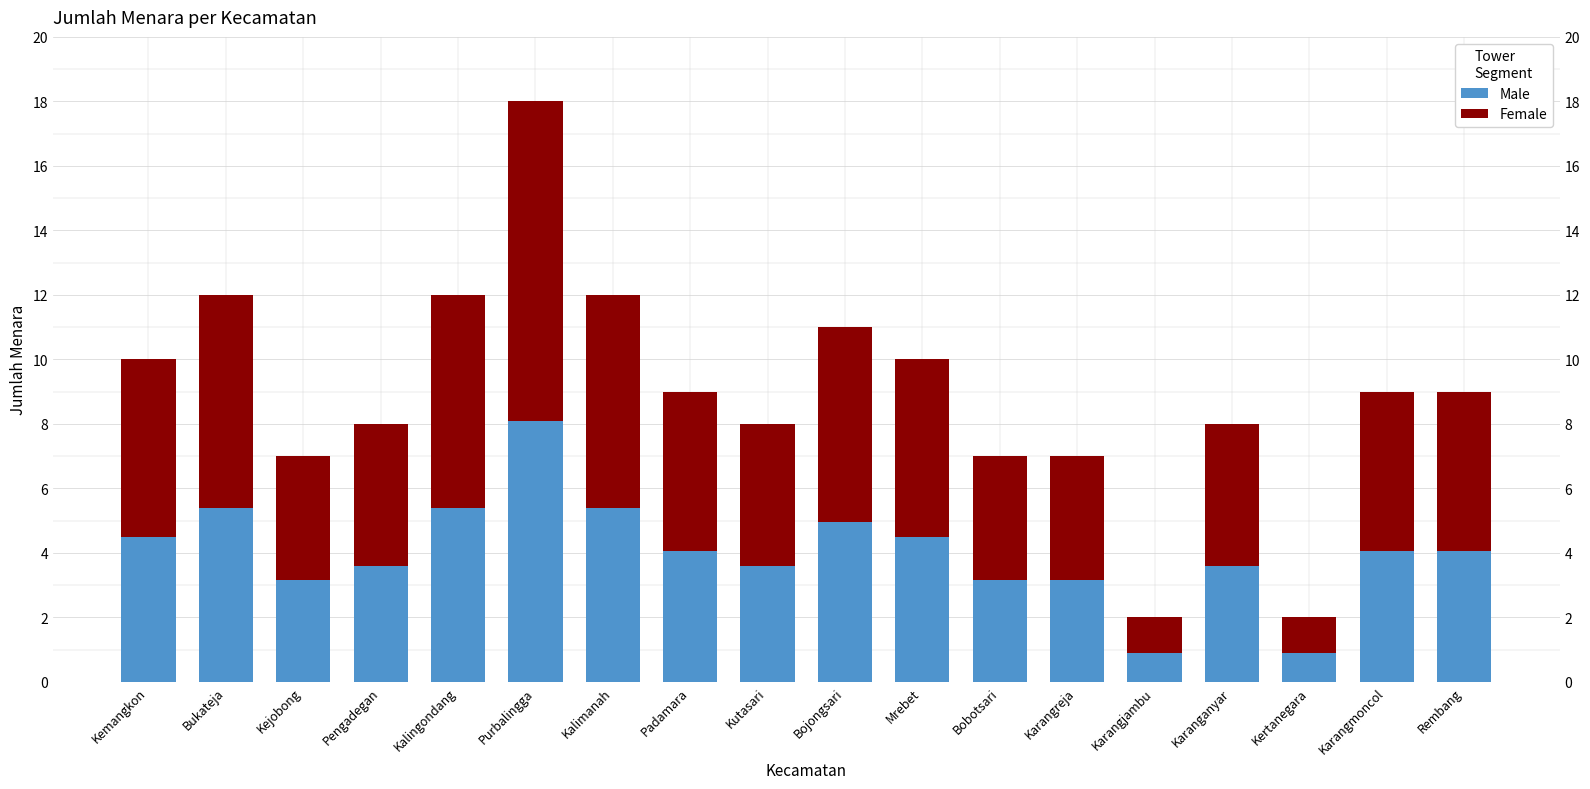

The Male series shows 8.1 at Purbalingga. True or false?

True